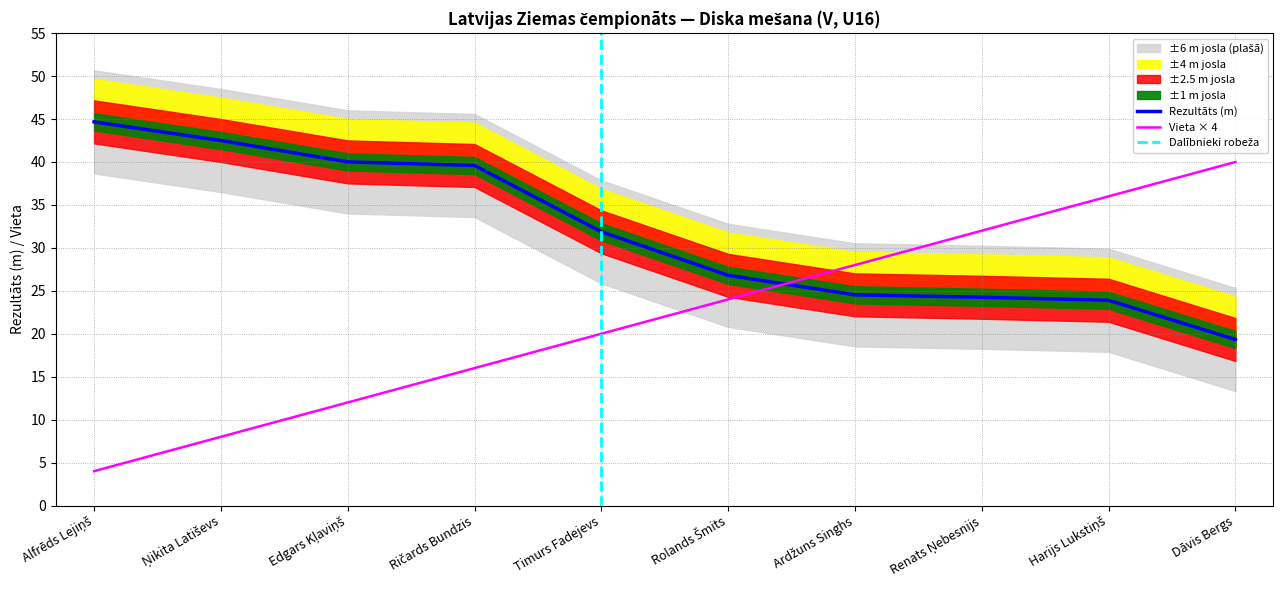

How many data points does each series have?

10